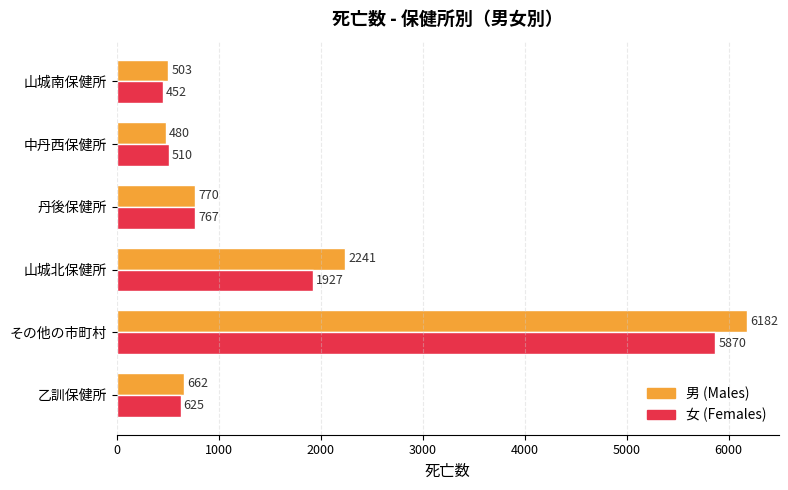

The 男 (Males) series shows 2241 at 山城北保健所. True or false?

True